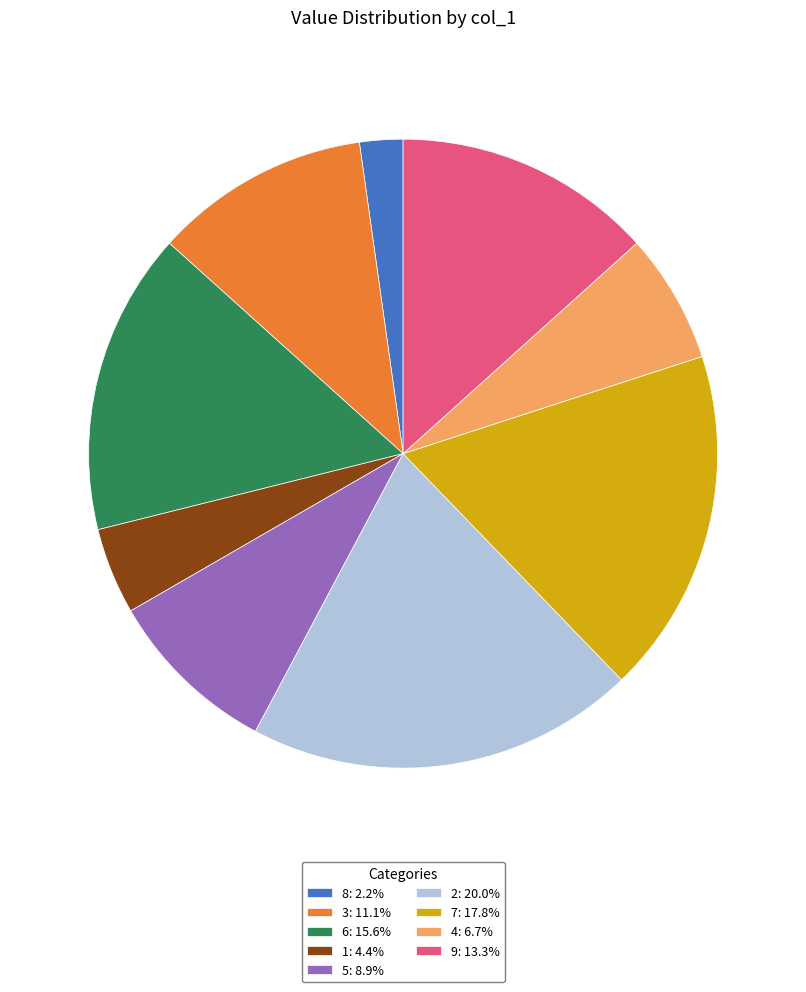

Approximately how many times larger is the value at 7 compared to 3?

1.6